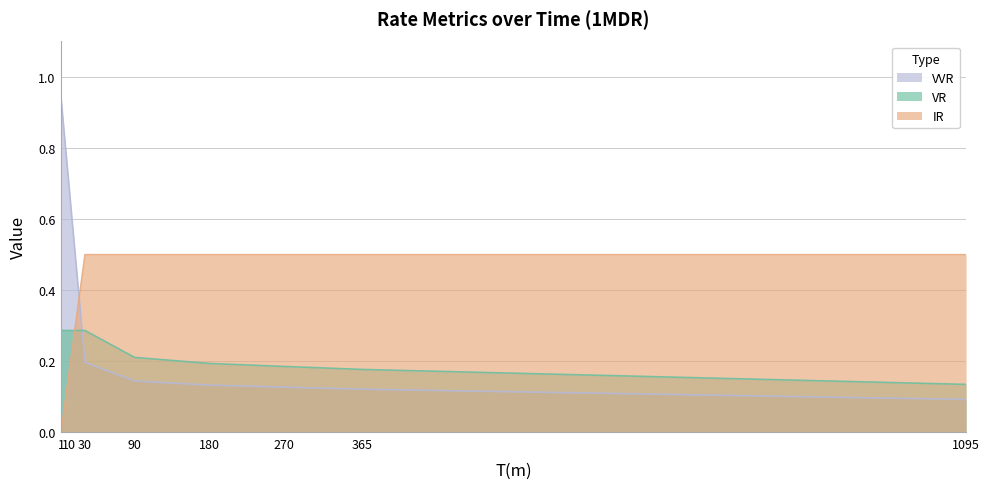

What is the value of the VR point at the 7th from the left?

0.2